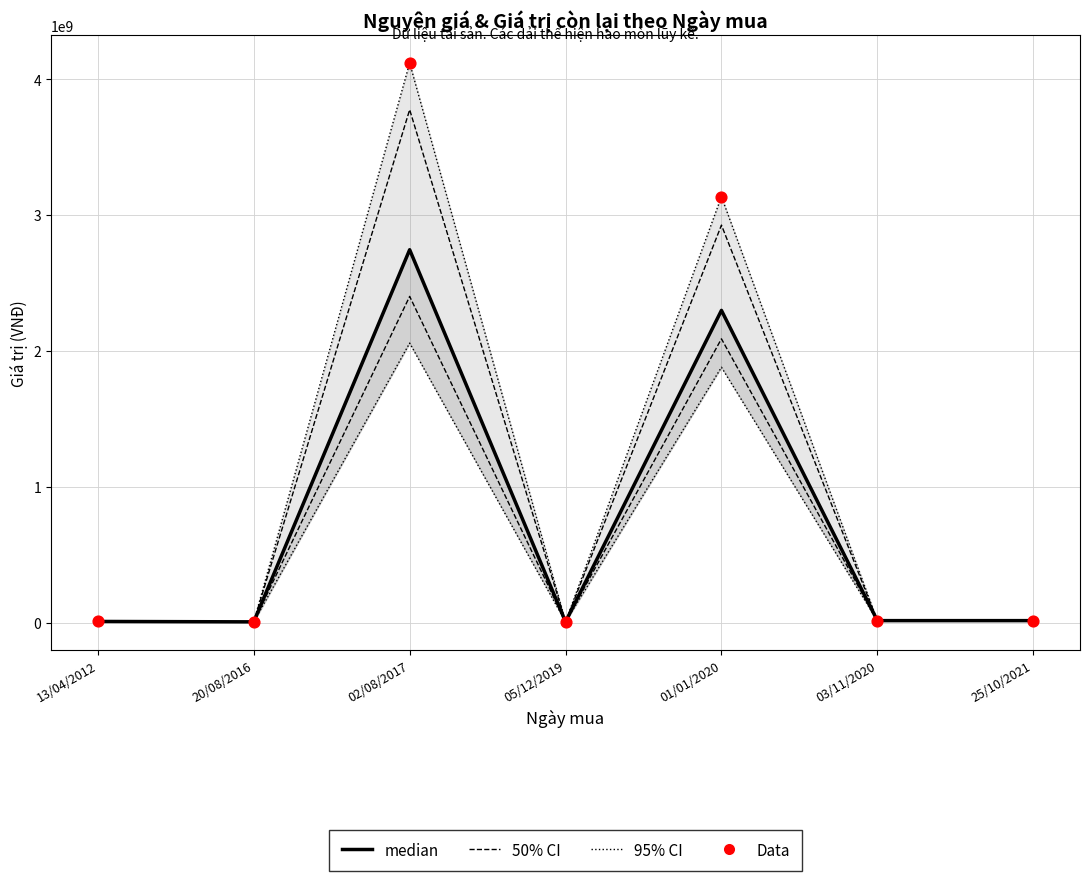

Which series reaches the maximum Y coordinate?

95% CI